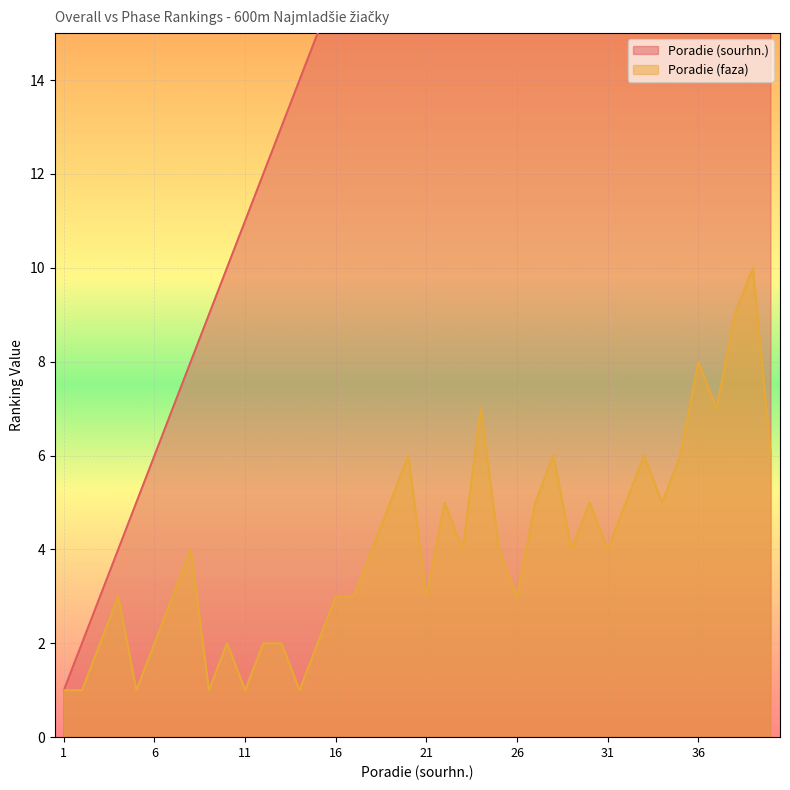

What are all the series names shown in the legend?

Poradie (sourhn.), Poradie (faza)